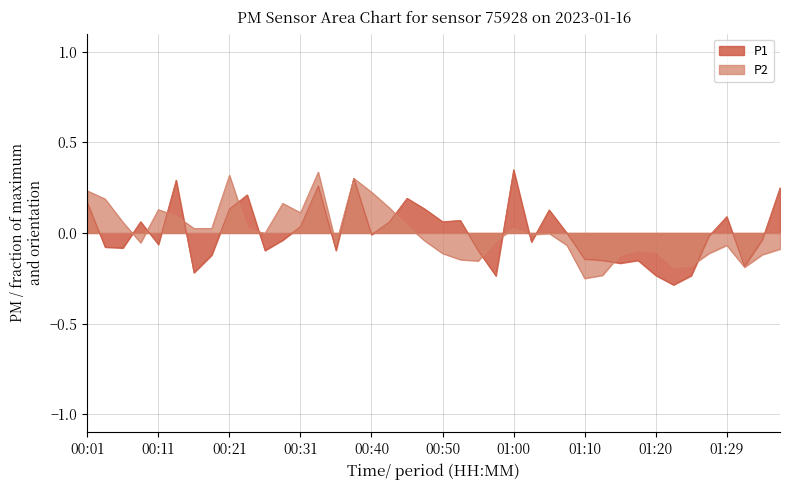

What is the maximum value for P1?

0.3